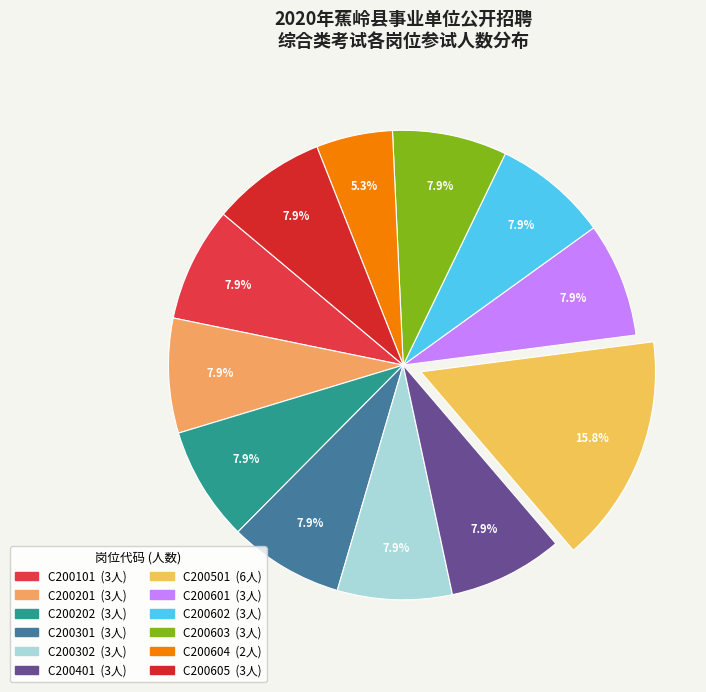

What is the largest slice in the pie chart?

C200501